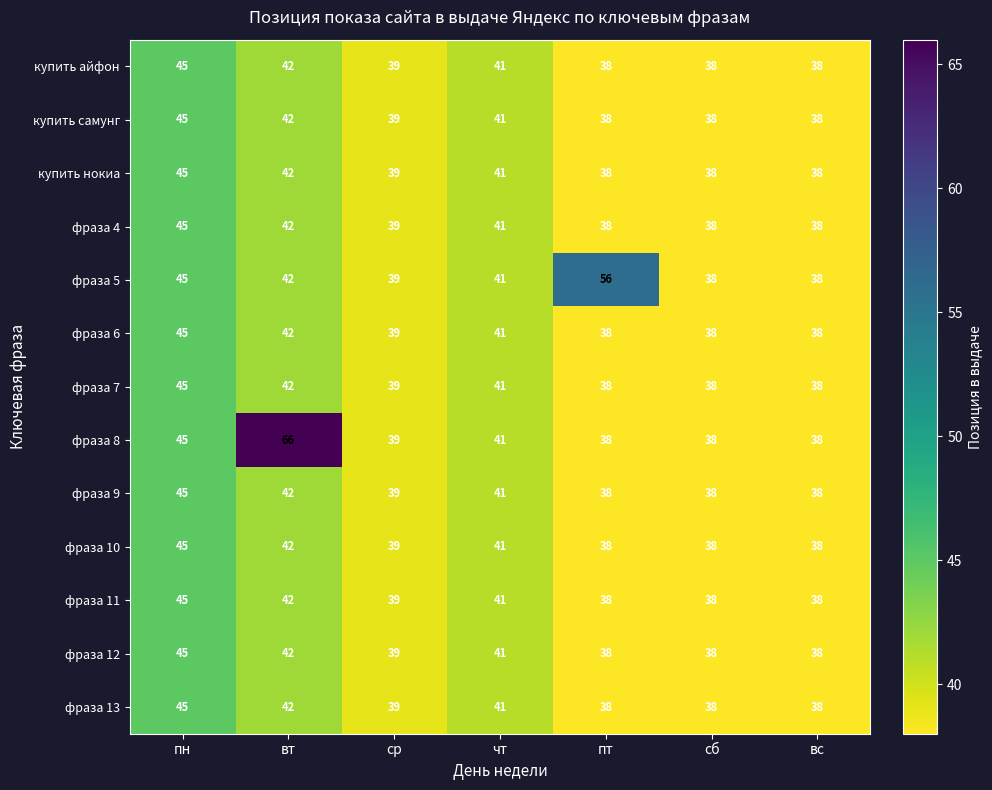

What value does the фраза 6 series have at сб?

38